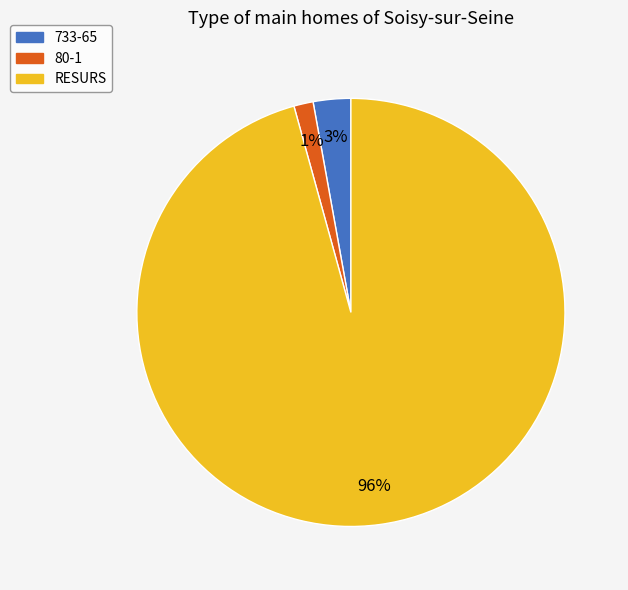

To the nearest percent, what is the combined percentage of RESURS and 80-1?

97%